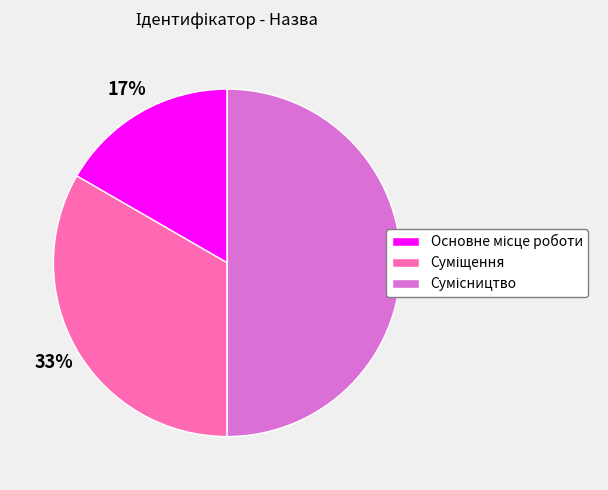

To the nearest percent, what is the difference between the largest and smallest slice percentages?

33%